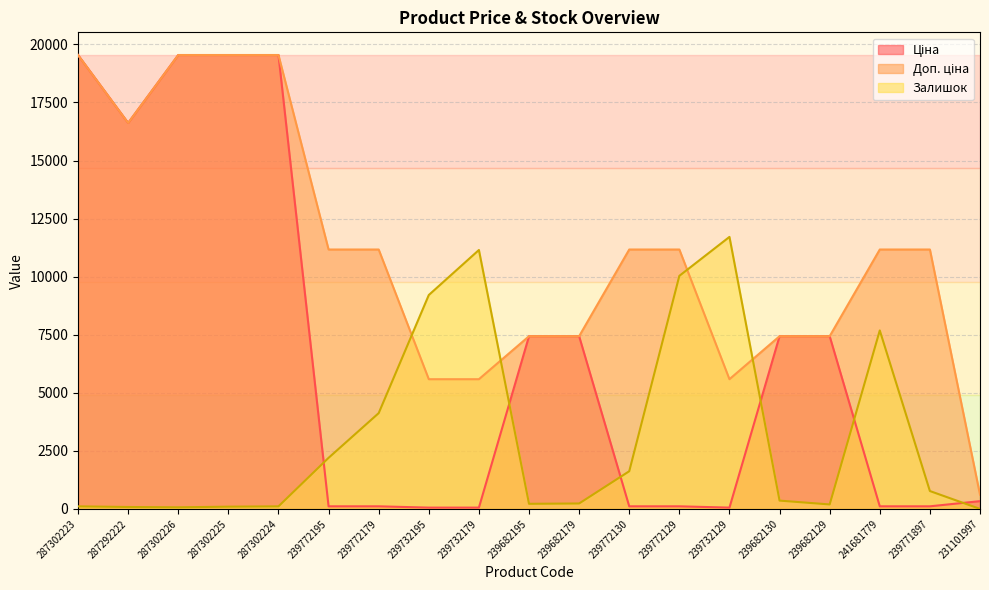

True or false: Доп. ціна has more than 1 interior local peaks.

False